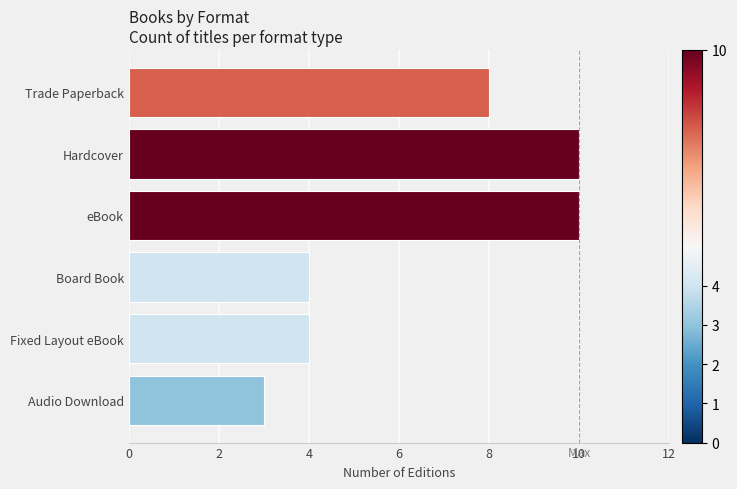

What is the difference between the values at Trade Paperback and Fixed Layout eBook?

4